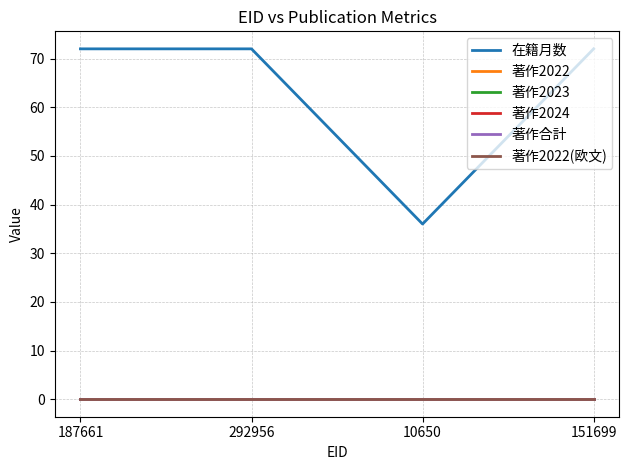

Does the chart display data point markers on the line(s)?

No